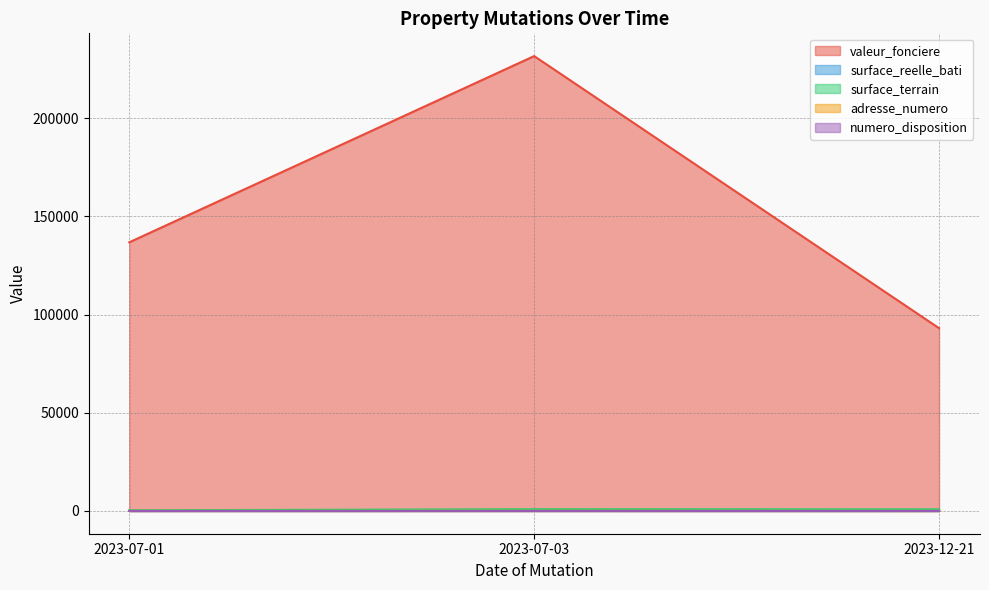

What is the spread (max minus min) of values at 2023-07-03?

231699